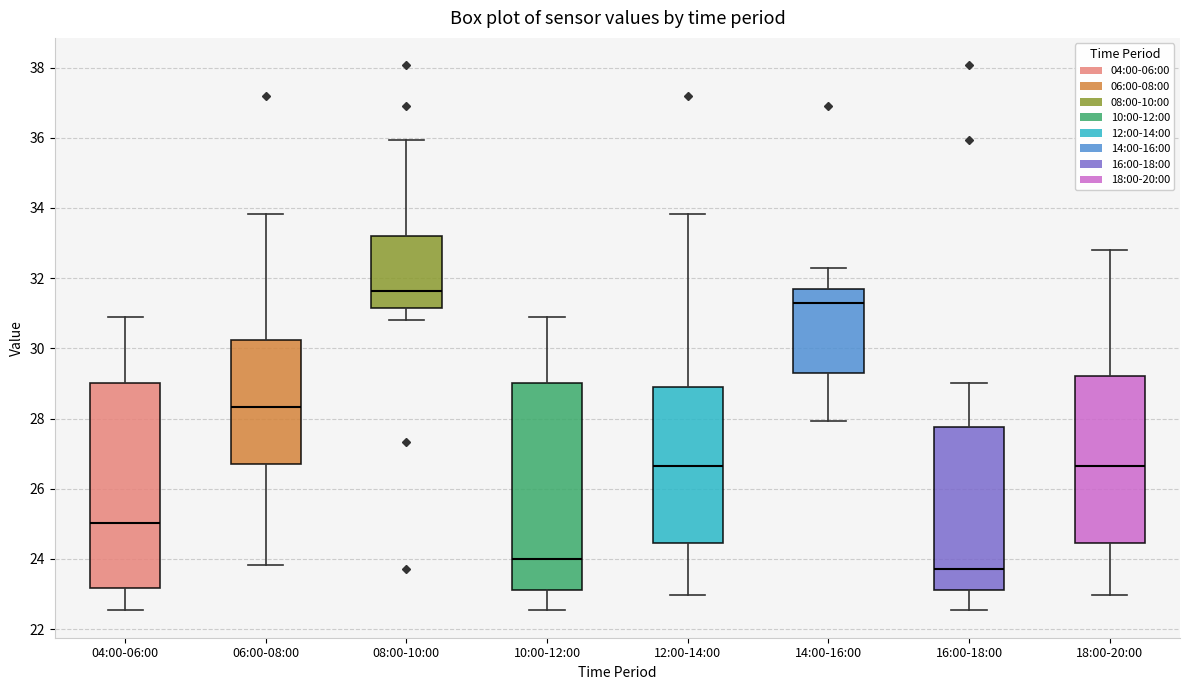

Which box's median line is the highest?

08:00-10:00